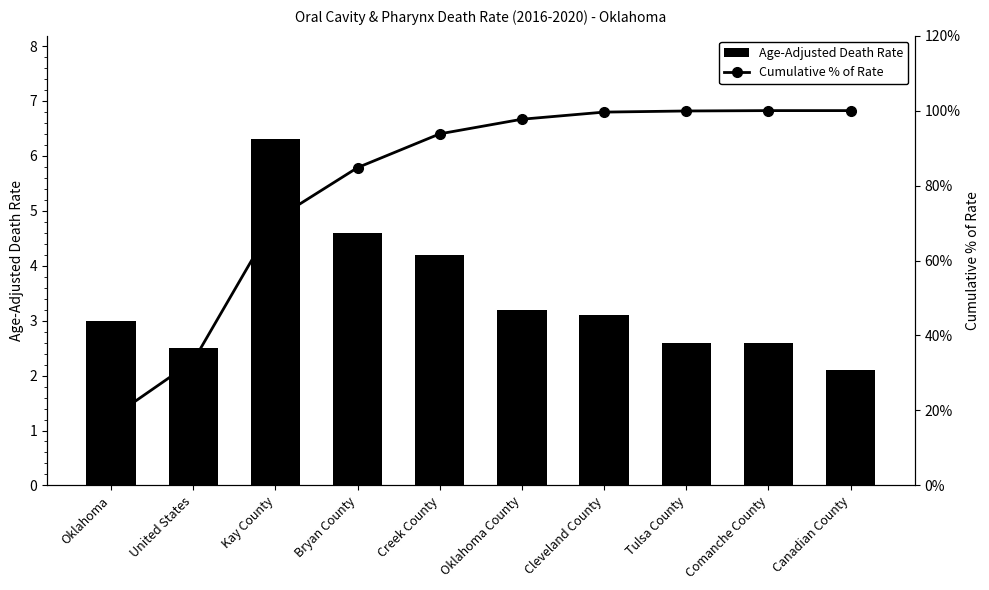

Is it true that Age-Adjusted Death Rate equals 2.5 at United States?

True